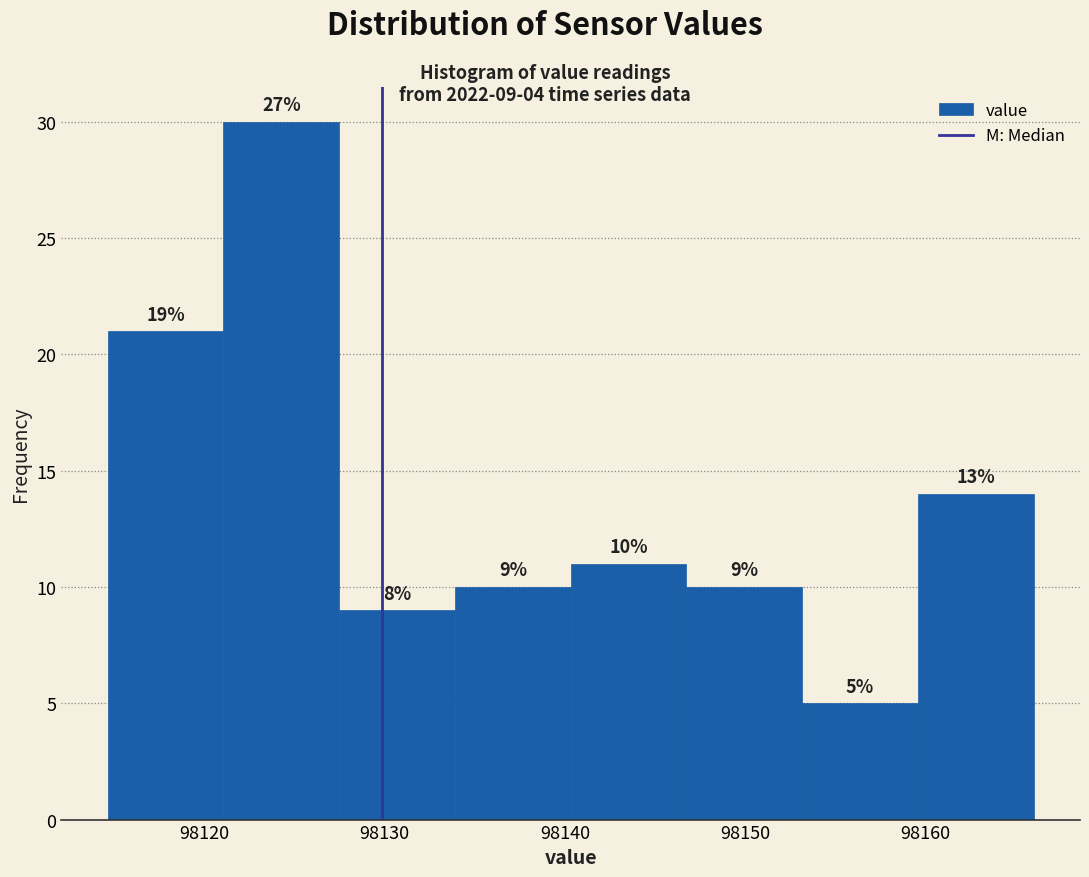

Over which range of the x-axis is the bar tallest?

98121 to 98127